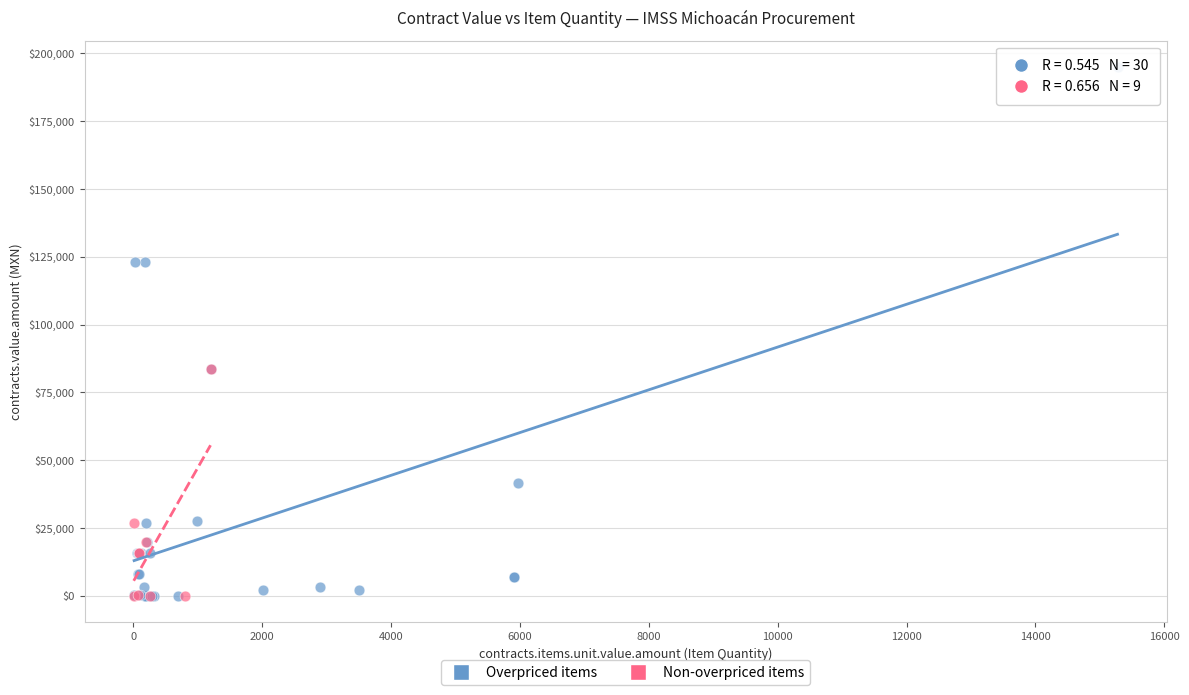

Which series has the widest spread of Y values?

Overpriced items